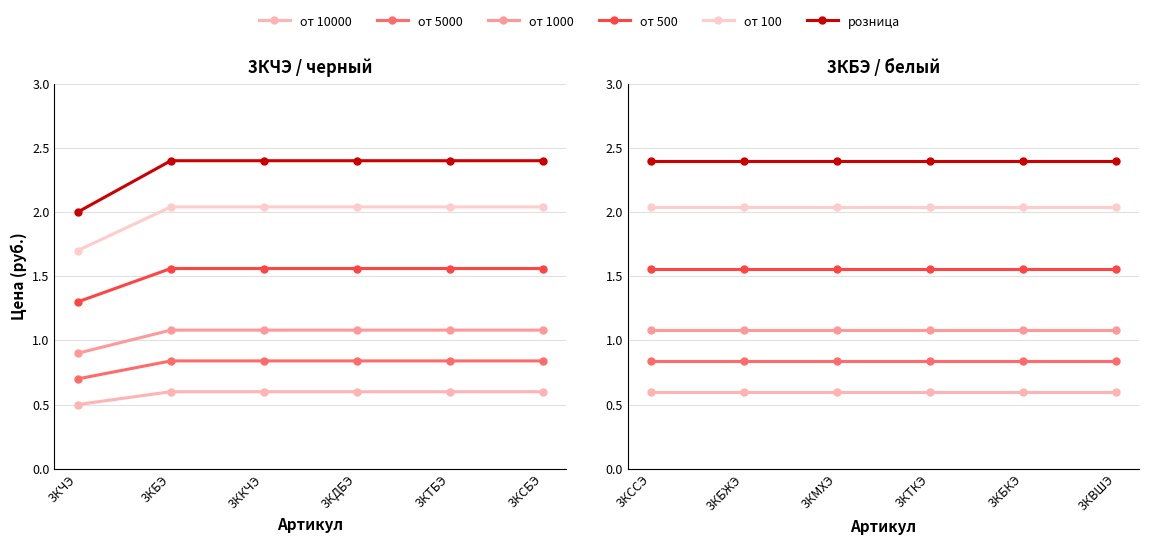

How many lines are shown in the chart?

6